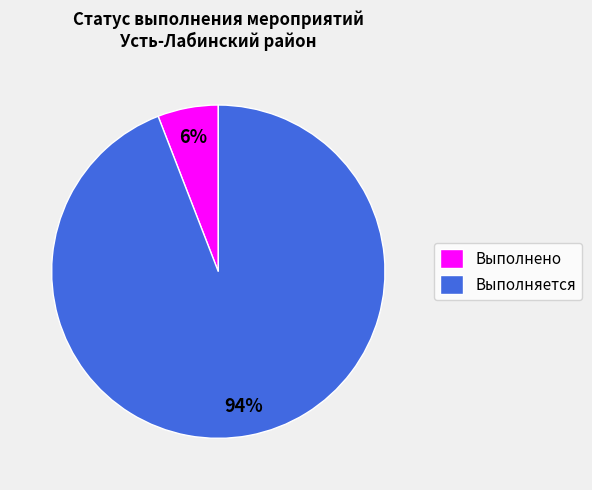

True or false: Выполнено accounts for 1% of the total.

False